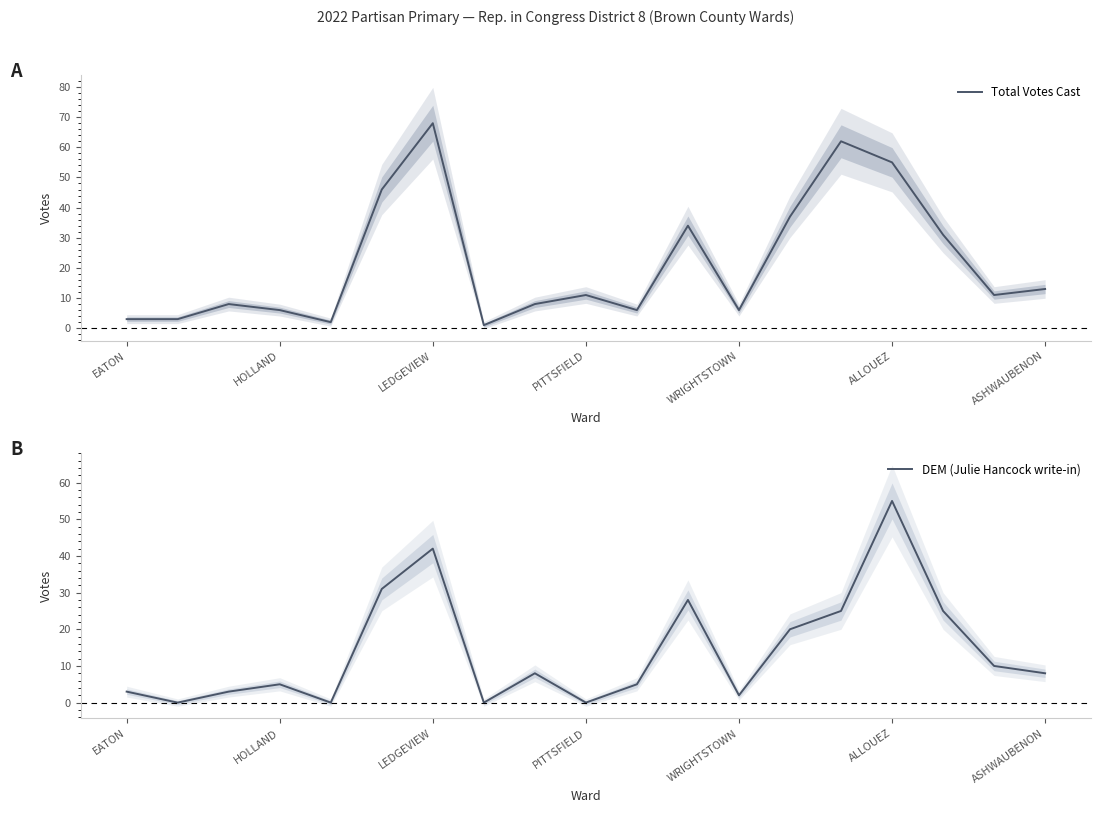

True or false: DEM (Julie Hancock write-in) and Total Votes Cast cross at least once.

False